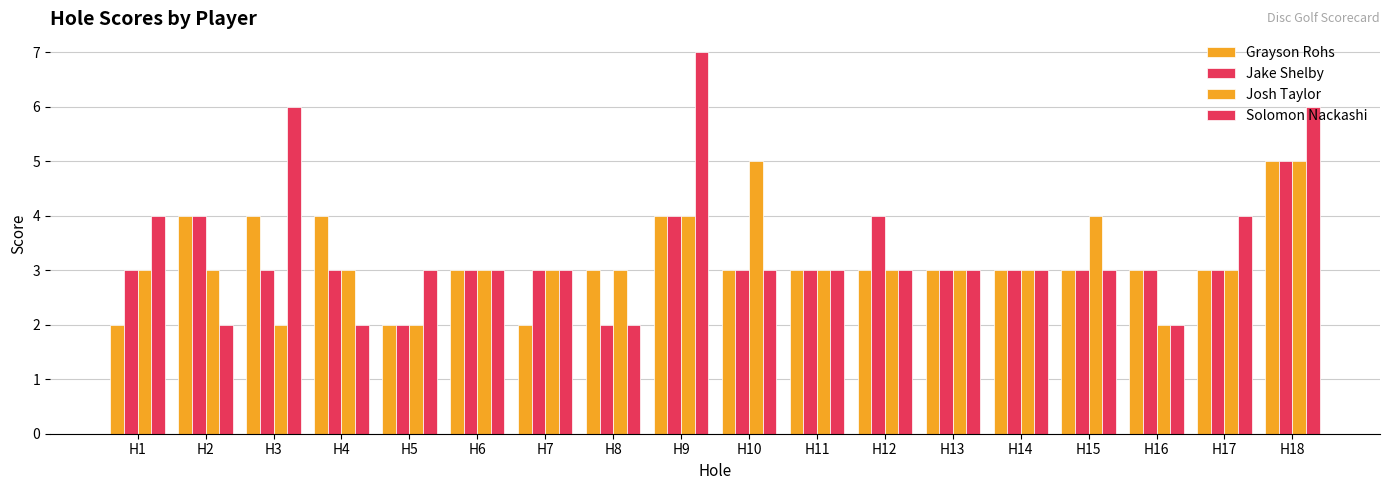

What is the minimum value shown in the chart?

2